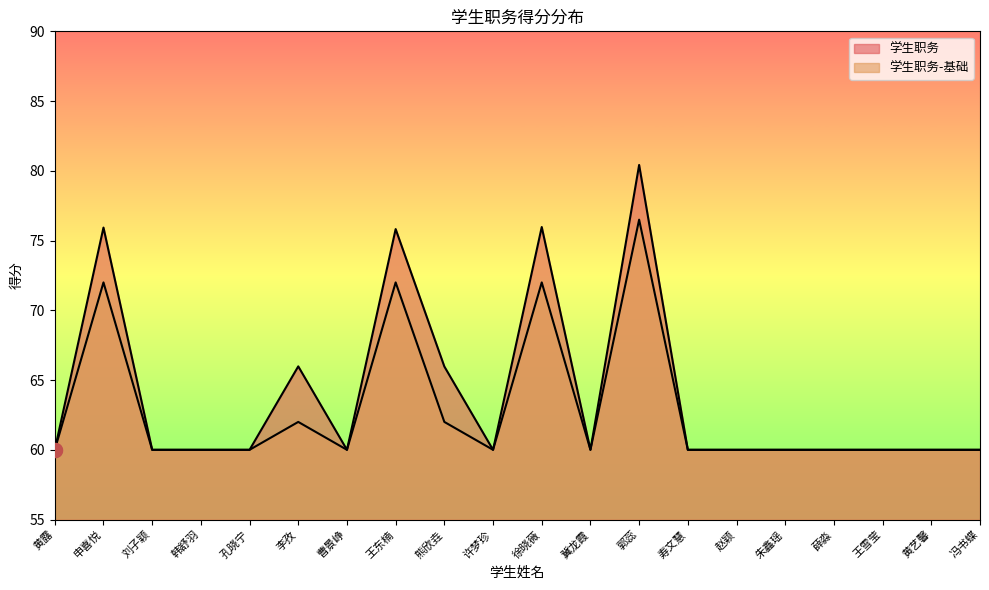

At which category is the sum across all series the highest?

郭蕊